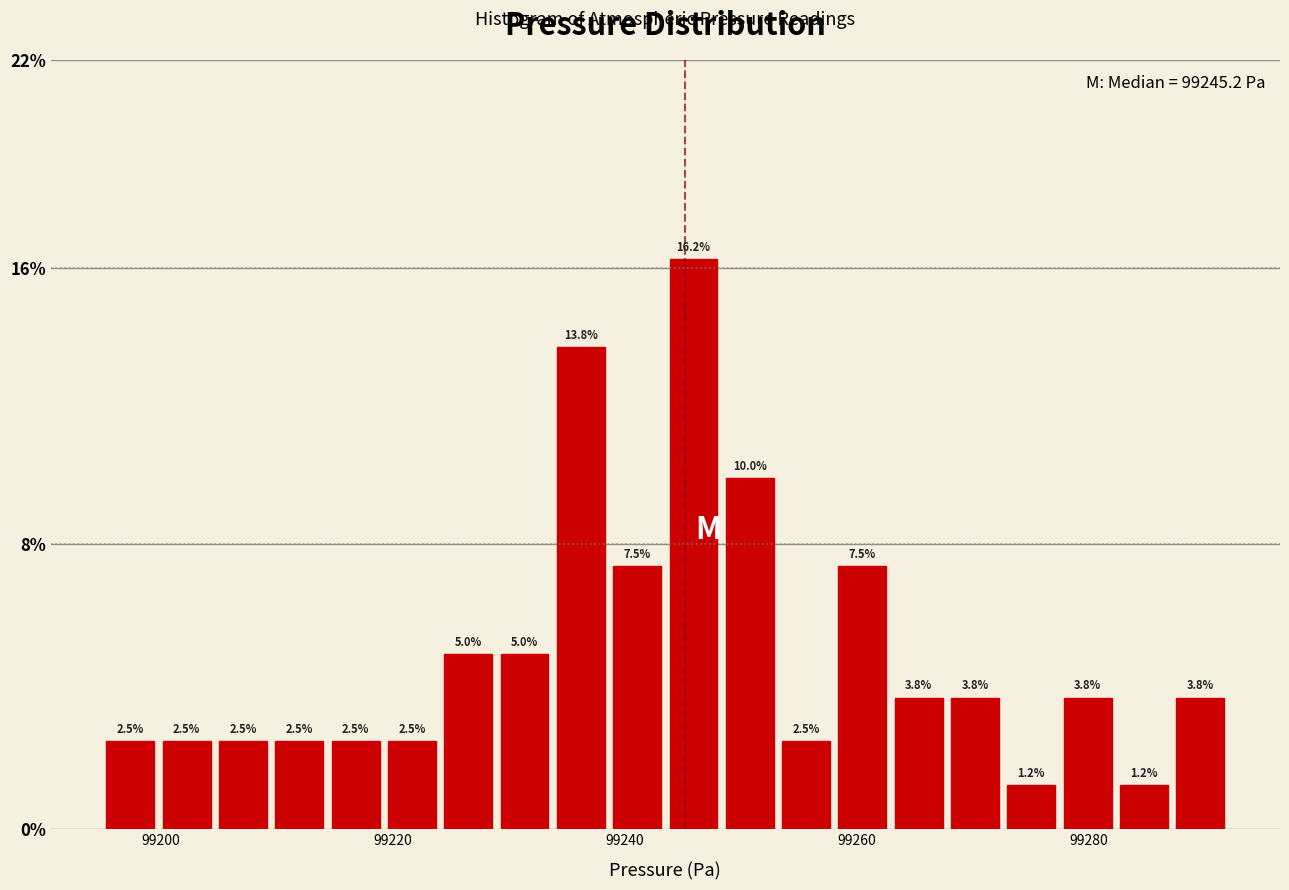

Around what value on the x-axis is the tallest bar? Give the approximate position of its centre, as read against the axis.

99246